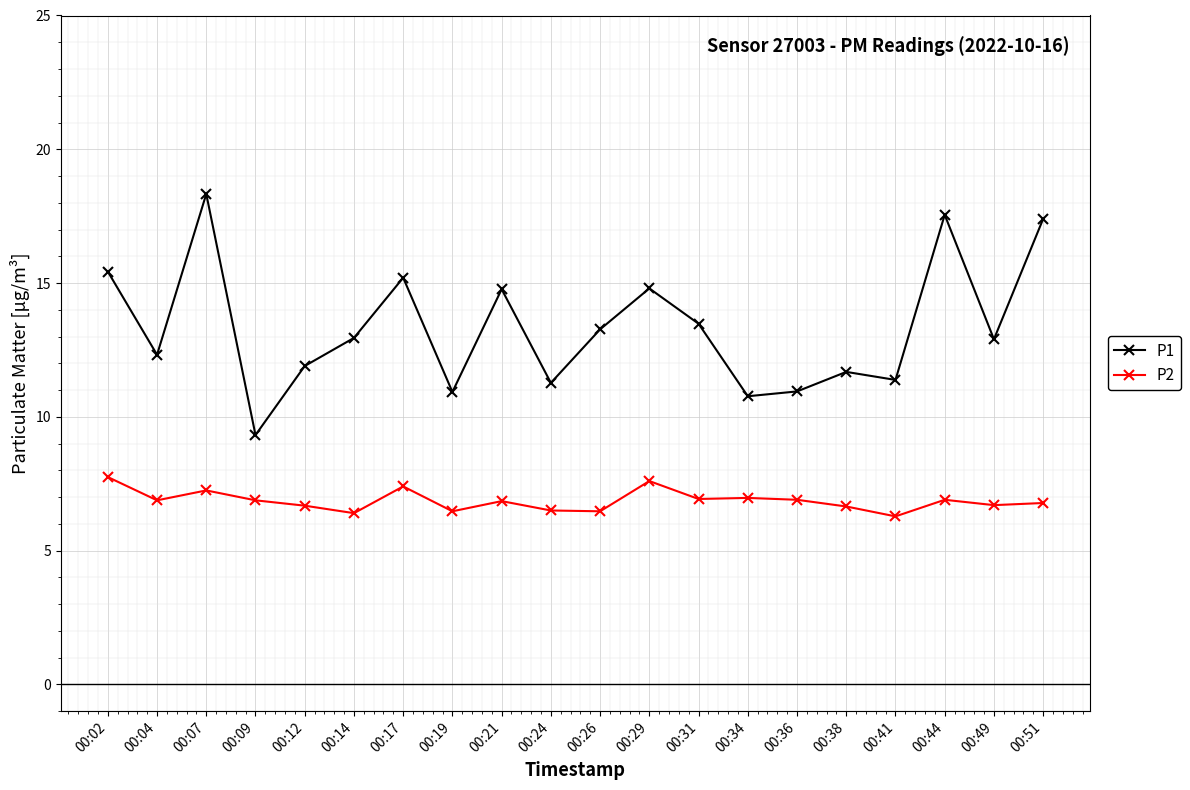

What is the difference between the second highest and second lowest values in the P2 series?

1.2